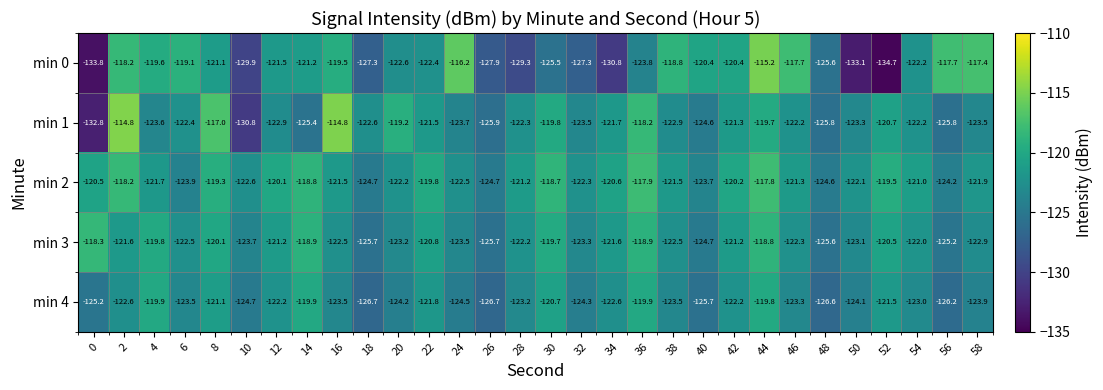

At 34, list the series in order from smallest to largest.

min 0, min 4, min 1, min 3, min 2